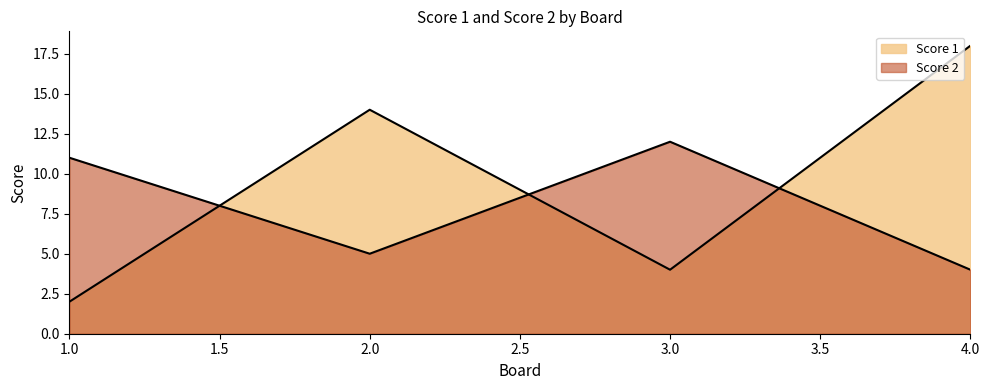

The value of Score 1 at 4 is 18. True or false?

True